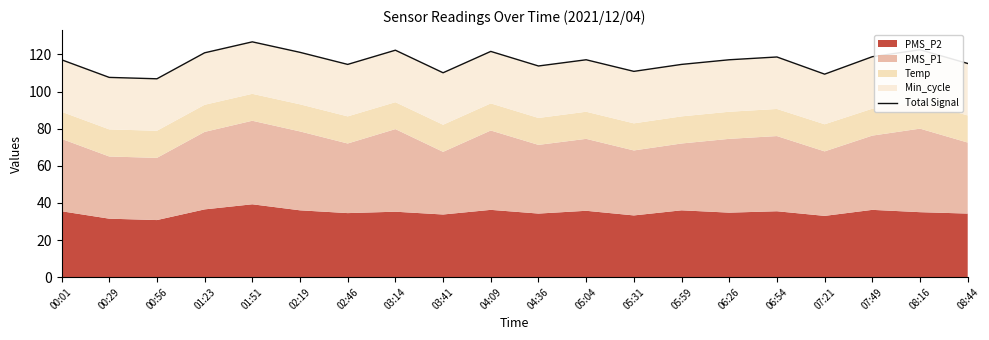

Where is the data nearest to the value 116?

08:44